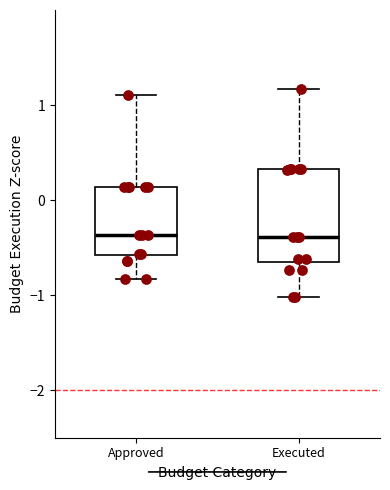

Reading left to right, transcribe this box plot: for each box, give where its median line is, the range the box spans, and where its two whiskers end, as read against the y-axis. The values are not printed on the chart, so give them approximately, as read against the axis.

Approved: median -0.4, box -0.6 to 0.1, whiskers -0.8 to 1.1
Executed: median -0.4, box -0.6 to 0.3, whiskers -1.0 to 1.2